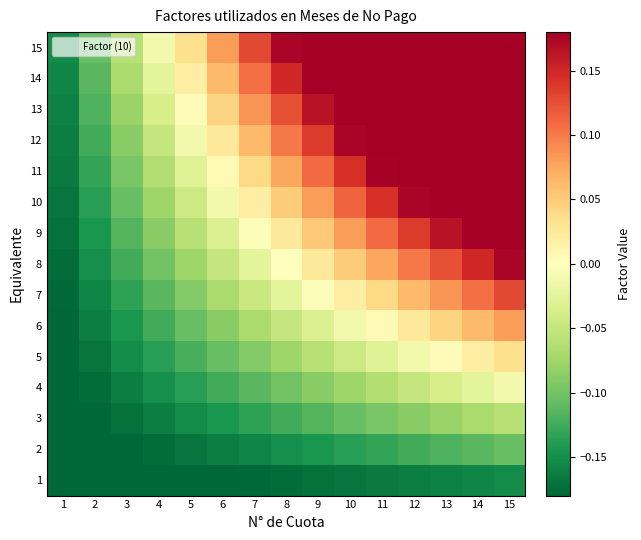

Reading right to left, transcribe all the data shown in this chart.

1: 15=-0.2	14=-0.2	13=-0.2	12=-0.2	11=-0.2	10=-0.2	9=-0.2	8=-0.2	7=-0.2	6=-0.2	5=-0.2	4=-0.2	3=-0.2	2=-0.2	1=-0.2
2: 15=-0.1	14=-0.1	13=-0.1	12=-0.1	11=-0.1	10=-0.1	9=-0.1	8=-0.2	7=-0.2	6=-0.2	5=-0.2	4=-0.2	3=-0.2	2=-0.2	1=-0.2
3: 15=-0.1	14=-0.1	13=-0.1	12=-0.1	11=-0.1	10=-0.1	9=-0.1	8=-0.1	7=-0.1	6=-0.1	5=-0.2	4=-0.2	3=-0.2	2=-0.2	1=-0.2
4: 15=-0.0	14=-0.0	13=-0.0	12=-0.1	11=-0.1	10=-0.1	9=-0.1	8=-0.1	7=-0.1	6=-0.1	5=-0.1	4=-0.2	3=-0.2	2=-0.2	1=-0.2
5: 15=0.0	14=0.0	13=0.0	12=-0.0	11=-0.0	10=-0.0	9=-0.1	8=-0.1	7=-0.1	6=-0.1	5=-0.1	4=-0.1	3=-0.2	2=-0.2	1=-0.2
6: 15=0.1	14=0.1	13=0.0	12=0.0	11=0.0	10=-0.0	9=-0.0	8=-0.1	7=-0.1	6=-0.1	5=-0.1	4=-0.1	3=-0.1	2=-0.2	1=-0.2
7: 15=0.1	14=0.1	13=0.1	12=0.1	11=0.0	10=0.0	9=-0.0	8=-0.0	7=-0.0	6=-0.1	5=-0.1	4=-0.1	3=-0.1	2=-0.2	1=-0.2
8: 15=0.2	14=0.2	13=0.1	12=0.1	11=0.1	10=0.1	9=0.0	8=0.0	7=-0.0	6=-0.1	5=-0.1	4=-0.1	3=-0.1	2=-0.2	1=-0.2
9: 15=0.2	14=0.2	13=0.2	12=0.1	11=0.1	10=0.1	9=0.1	8=0.0	7=-0.0	6=-0.0	5=-0.1	4=-0.1	3=-0.1	2=-0.1	1=-0.2
10: 15=0.3	14=0.2	13=0.2	12=0.2	11=0.1	10=0.1	9=0.1	8=0.1	7=0.0	6=-0.0	5=-0.0	4=-0.1	3=-0.1	2=-0.1	1=-0.2
11: 15=0.3	14=0.3	13=0.2	12=0.2	11=0.2	10=0.1	9=0.1	8=0.1	7=0.0	6=0.0	5=-0.0	4=-0.1	3=-0.1	2=-0.1	1=-0.2
12: 15=0.4	14=0.3	13=0.3	12=0.2	11=0.2	10=0.2	9=0.1	8=0.1	7=0.1	6=0.0	5=-0.0	4=-0.1	3=-0.1	2=-0.1	1=-0.2
13: 15=0.4	14=0.4	13=0.3	12=0.3	11=0.2	10=0.2	9=0.2	8=0.1	7=0.1	6=0.0	5=0.0	4=-0.0	3=-0.1	2=-0.1	1=-0.2
14: 15=0.5	14=0.4	13=0.4	12=0.3	11=0.3	10=0.2	9=0.2	8=0.2	7=0.1	6=0.1	5=0.0	4=-0.0	3=-0.1	2=-0.1	1=-0.2
15: 15=0.5	14=0.5	13=0.4	12=0.4	11=0.3	10=0.3	9=0.2	8=0.2	7=0.1	6=0.1	5=0.0	4=-0.0	3=-0.1	2=-0.1	1=-0.2